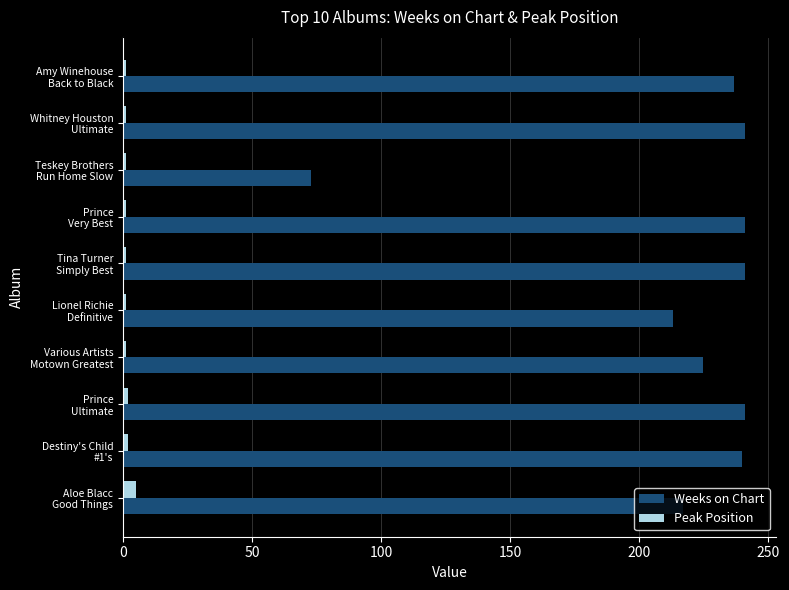

How many Peak Position values are between 1 and 2?

9